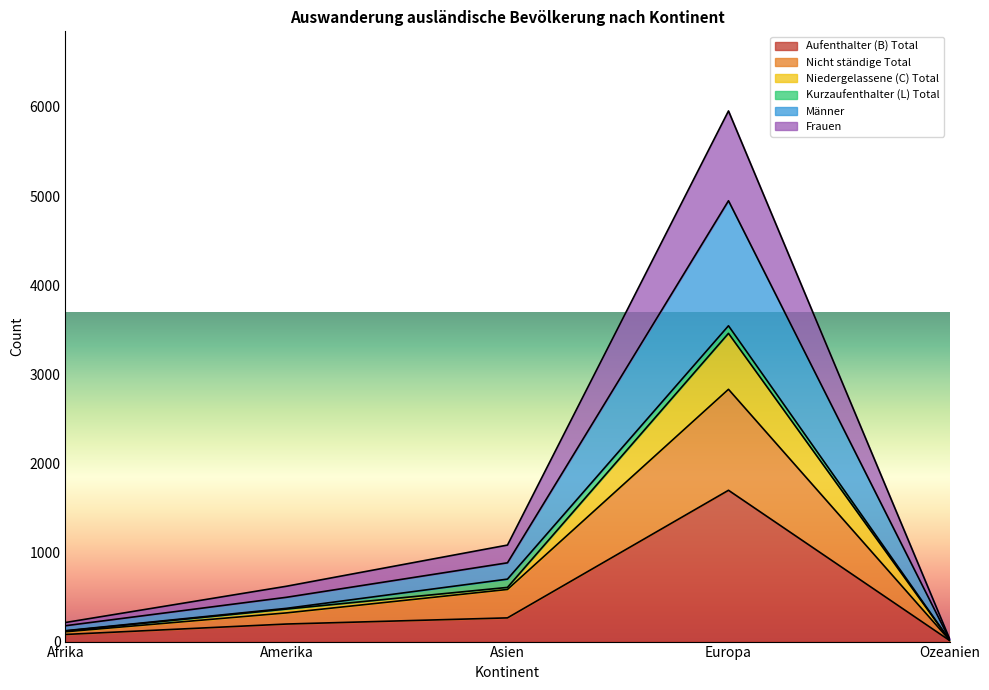

In Männer, how many points are higher than both neighbors (excluding endpoints)?

1